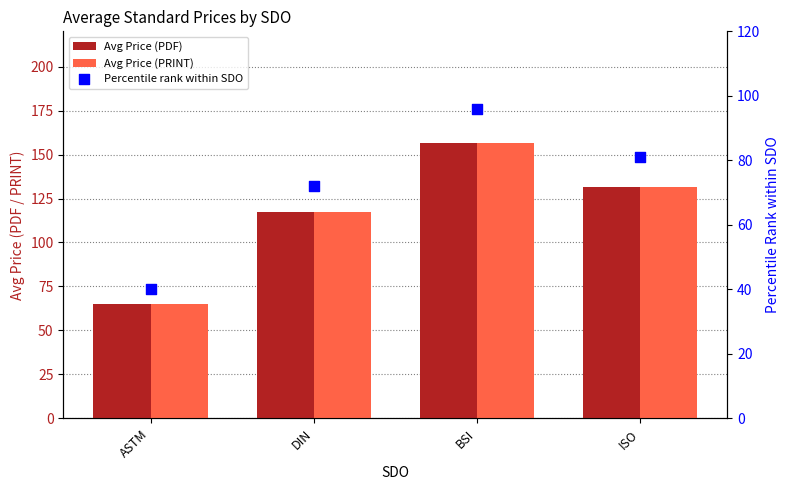

Which series reaches the maximum Y coordinate?

Avg Price (PDF)